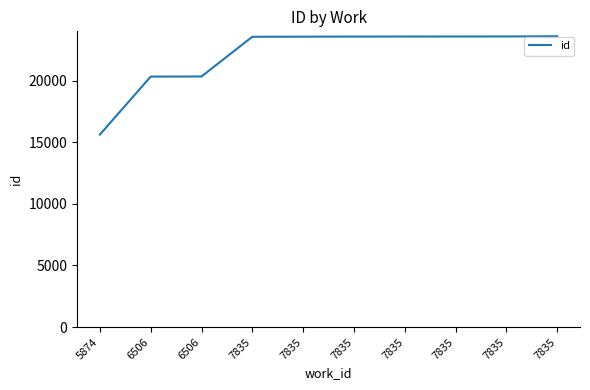

How many lines are shown in the chart?

1